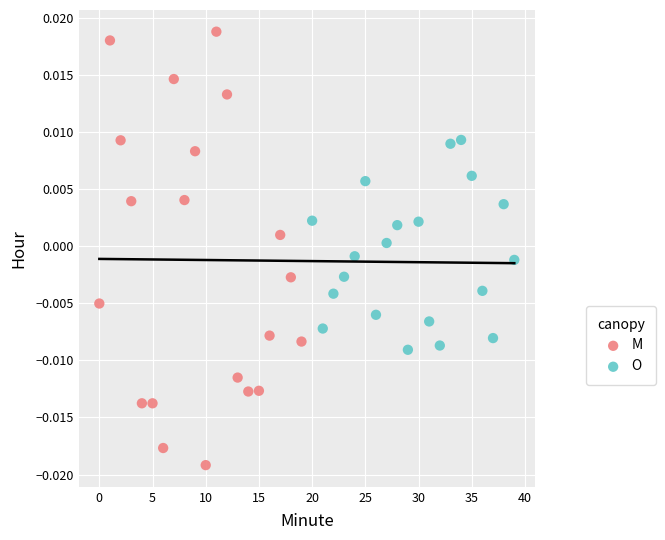

Which series has the widest spread of Y values?

M